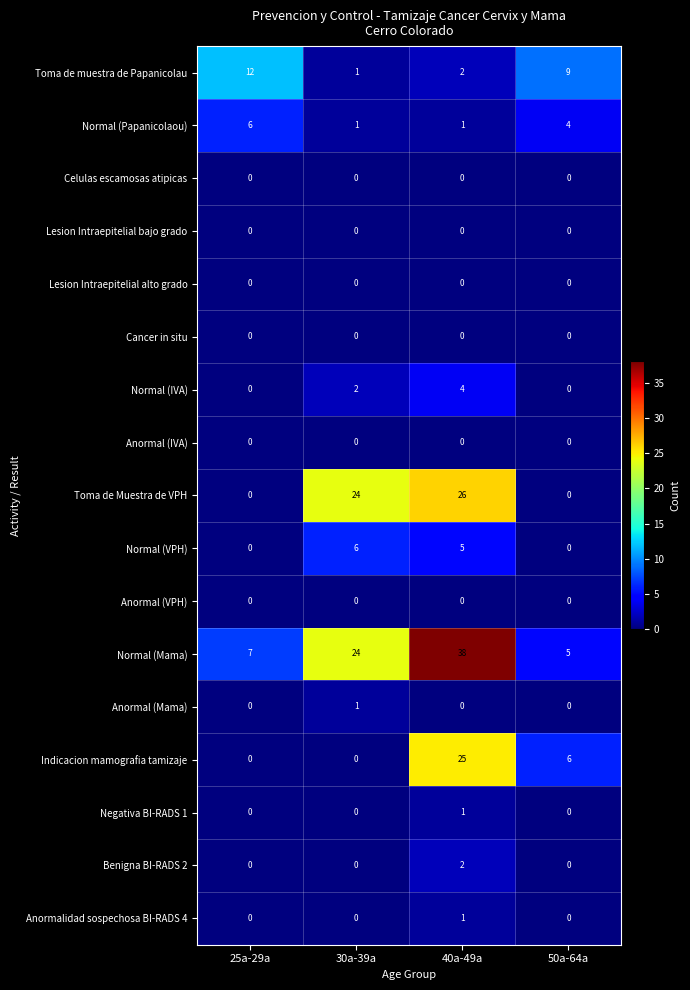

Is it true that Normal (Mama) equals 57 at 40a-49a?

False